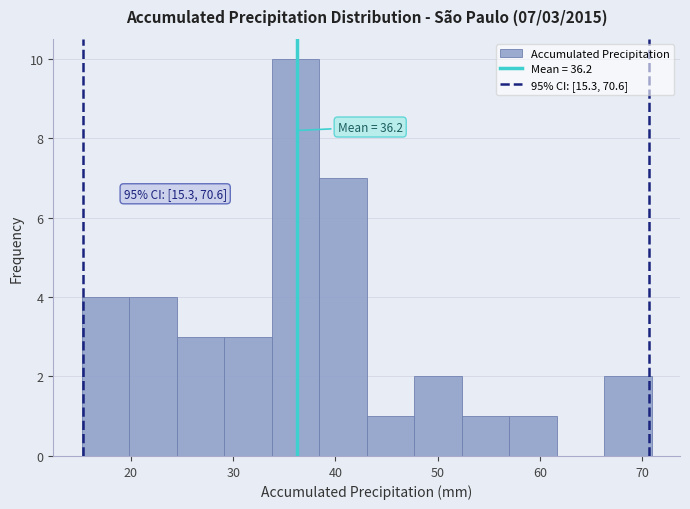

Over which range of the x-axis is the bar tallest?

34 to 38